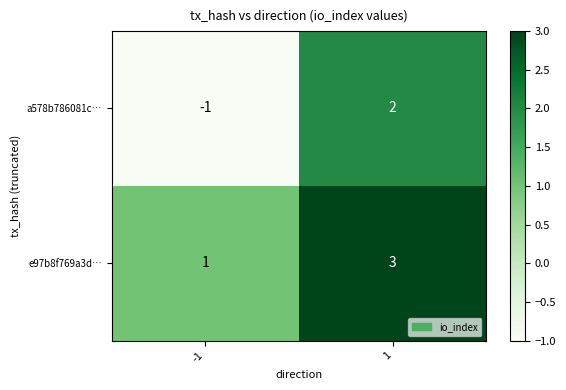

Is it true that a578b786081c… equals 1 at 1?

False